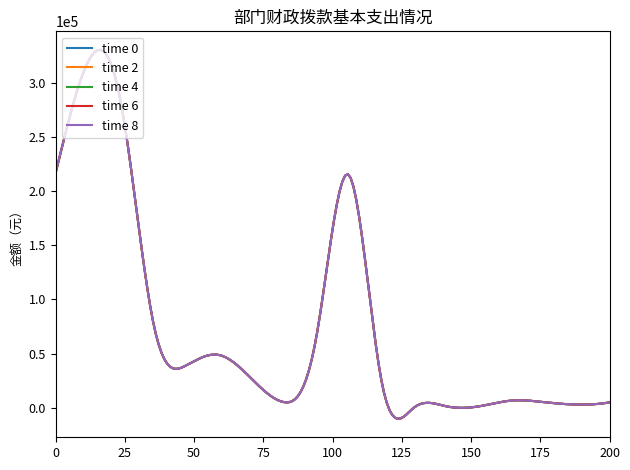

What is the minimum value for time 2?

-10156.6